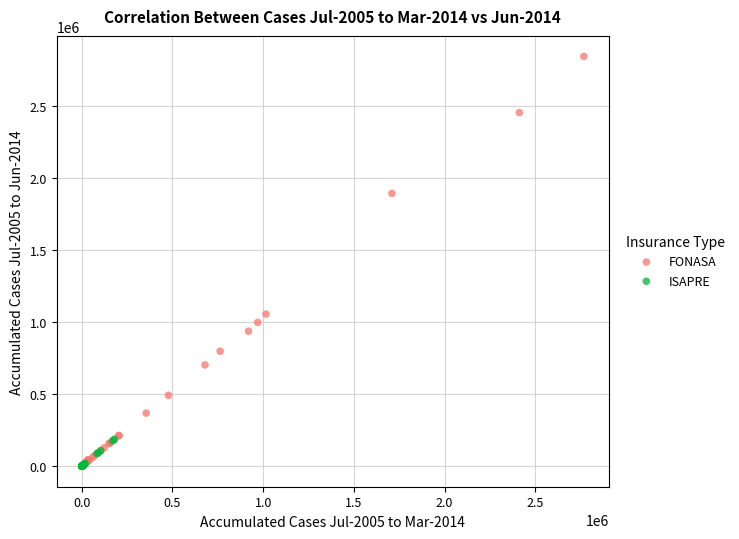

Which series contains the highest Y value?

FONASA